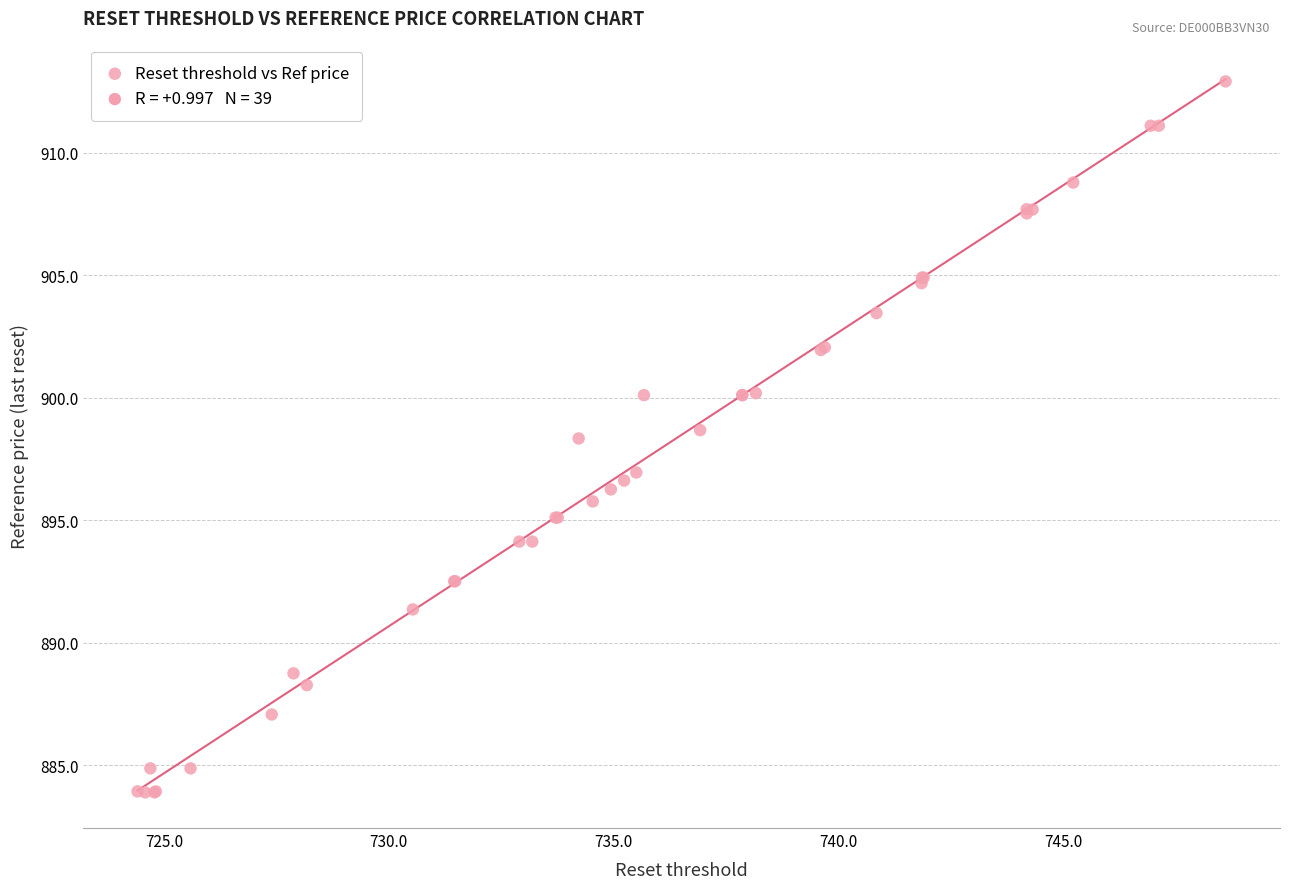

What Y value in the scatter plot is closest to 898?

898.3